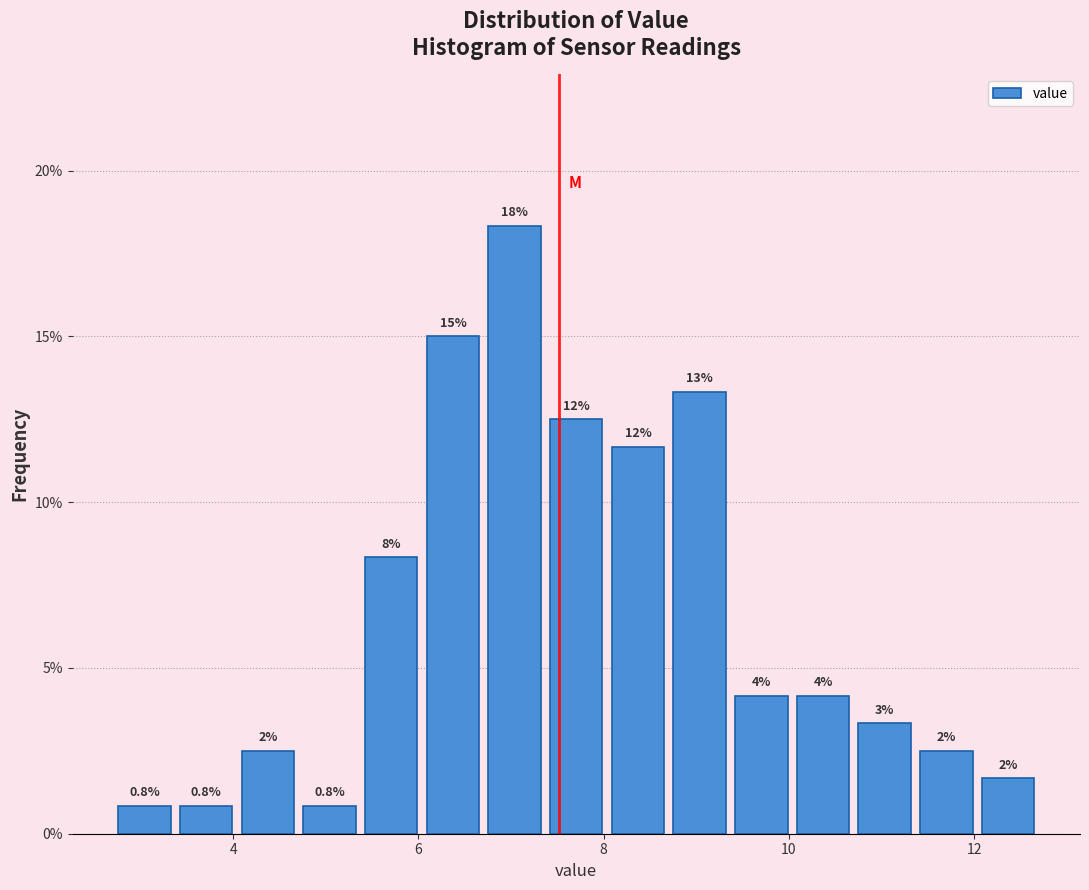

Read against the x-axis, roughly where is the centre of the tallest bar?

7.0